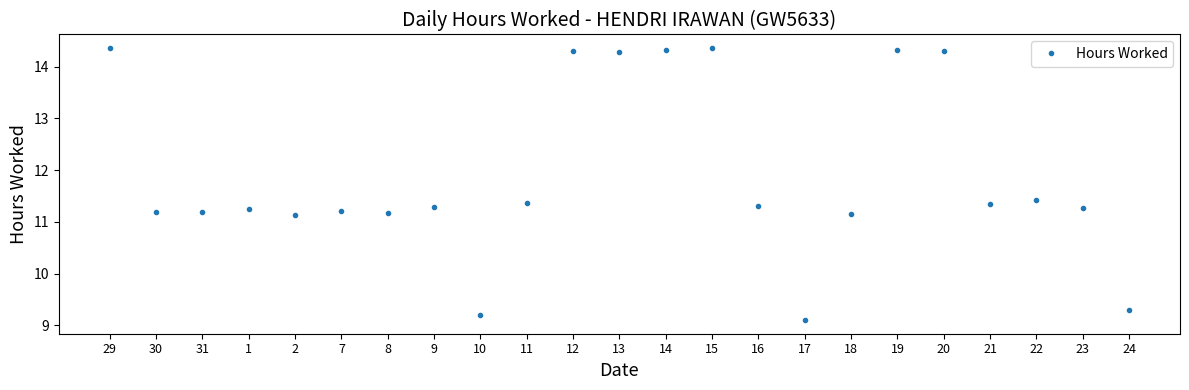

What is the minimum value shown in the chart?

9.1